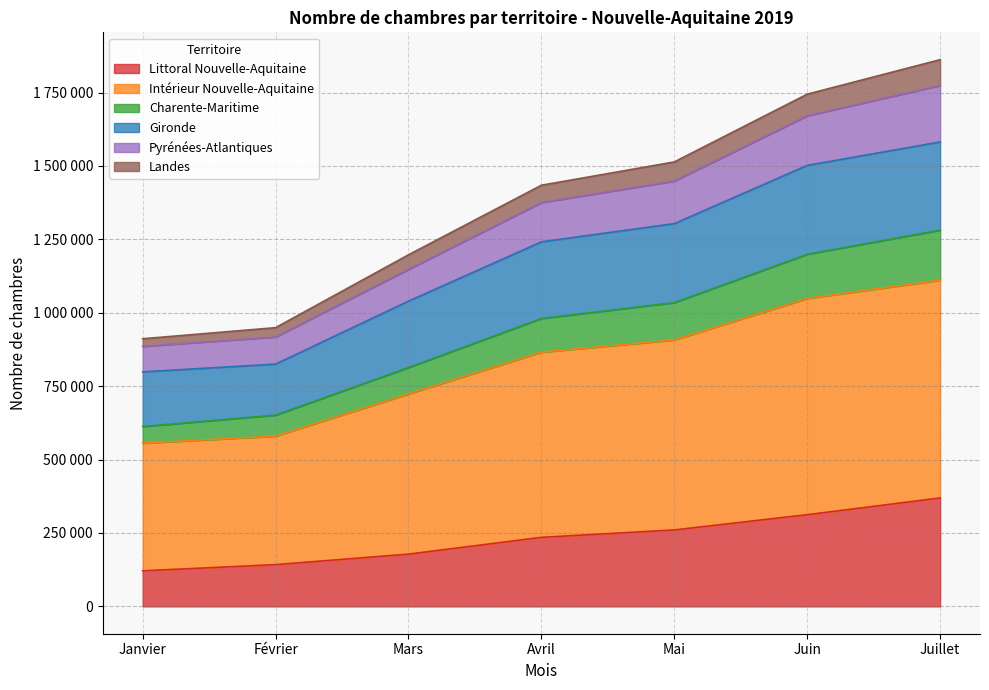

What are all the series names shown in the legend?

Littoral Nouvelle-Aquitaine, Intérieur Nouvelle-Aquitaine, Charente-Maritime, Gironde, Pyrénées-Atlantiques, Landes